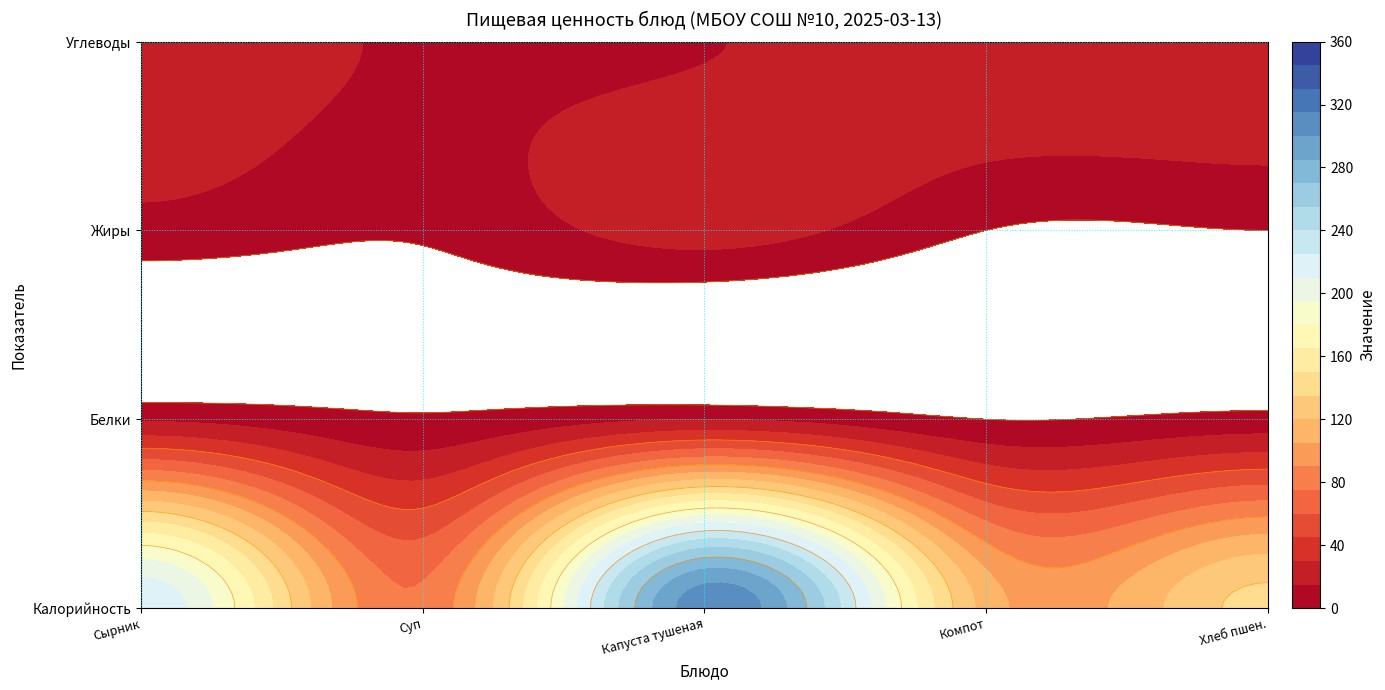

At how many categories does at least one series exceed 262?

1